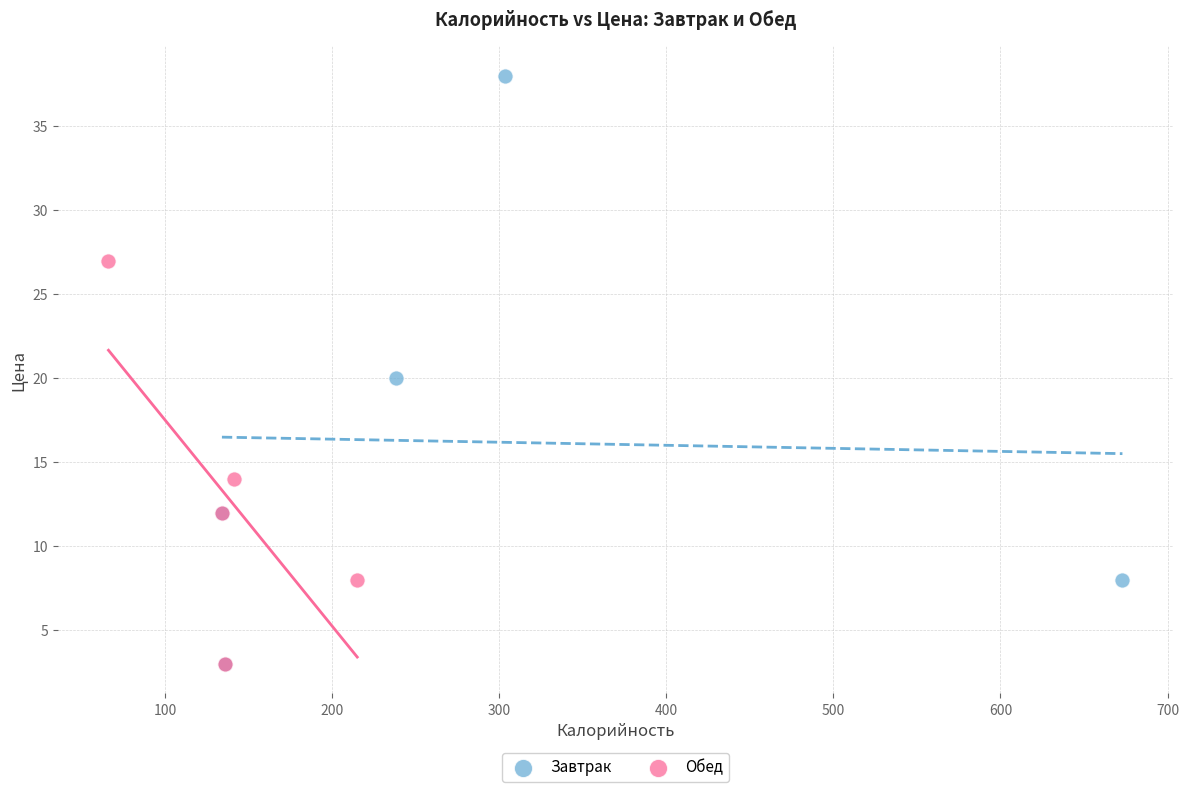

Which series contains the highest Y value?

Завтрак